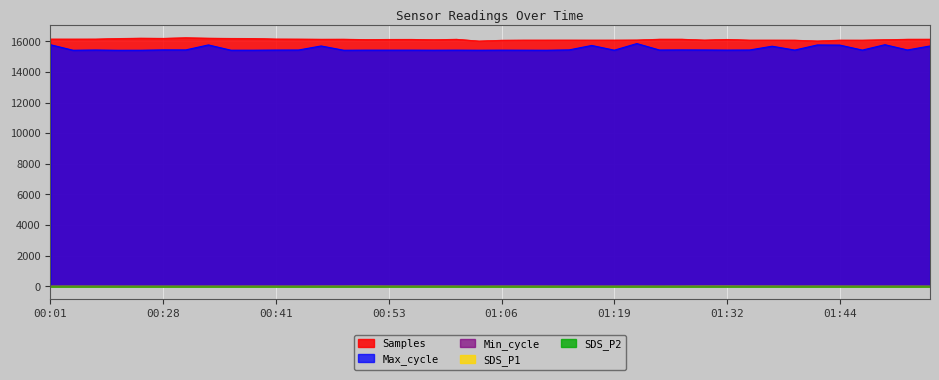

What is the greatest value displayed?

16237.1